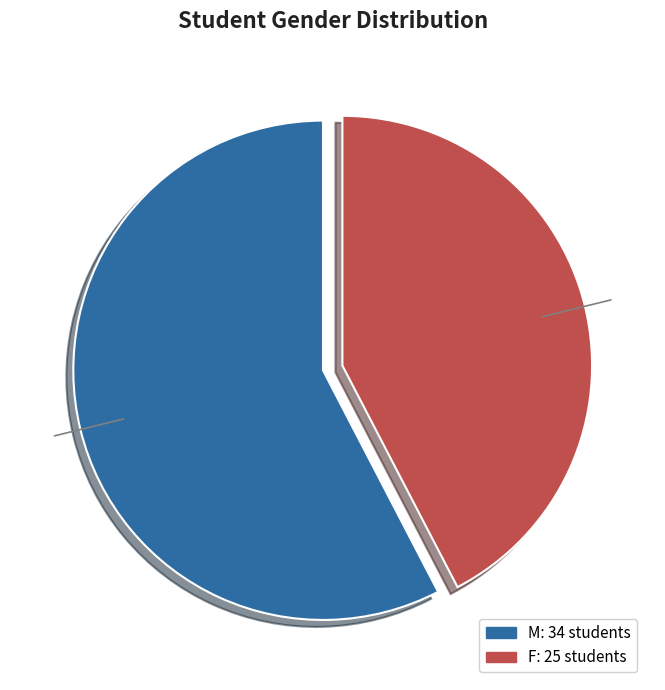

Is the sum of F and M greater than half?

Yes